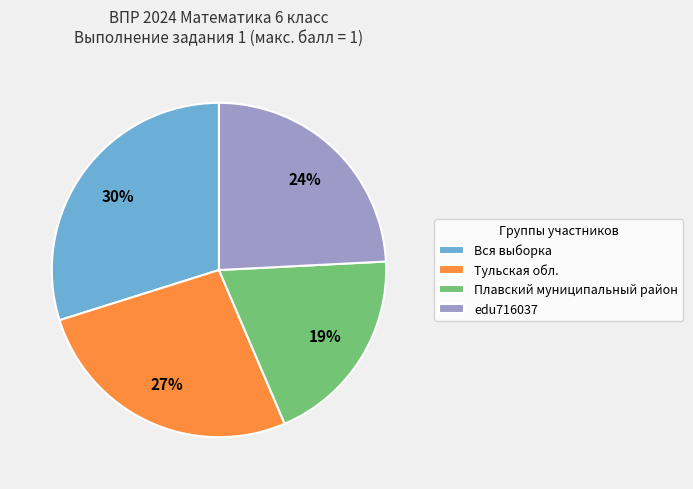

To the nearest percent, what portion does Тульская обл. represent?

27%